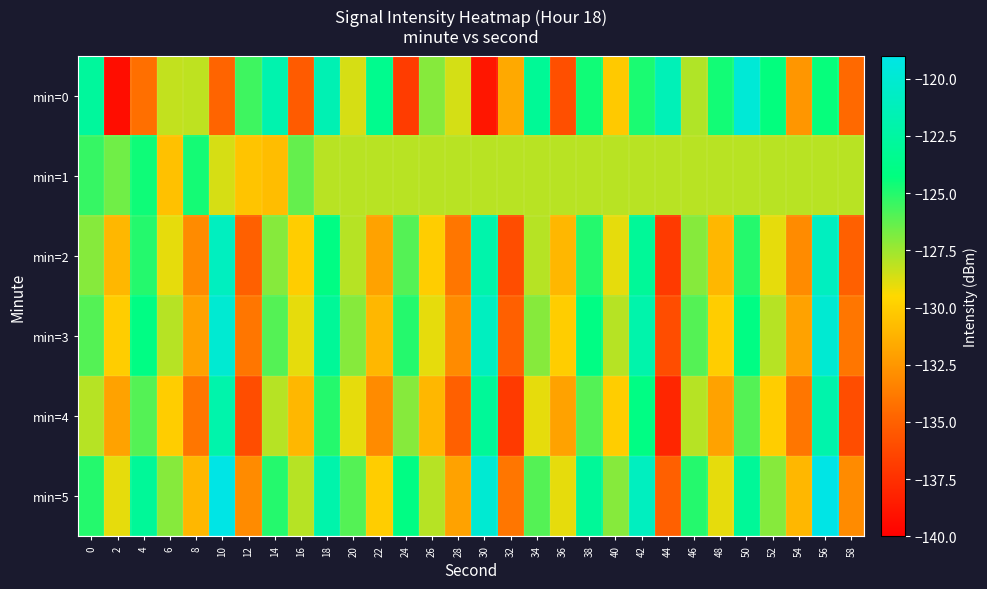

Rank the series at 38 from lowest to highest value.

min=1, min=4, min=2, min=0, min=3, min=5